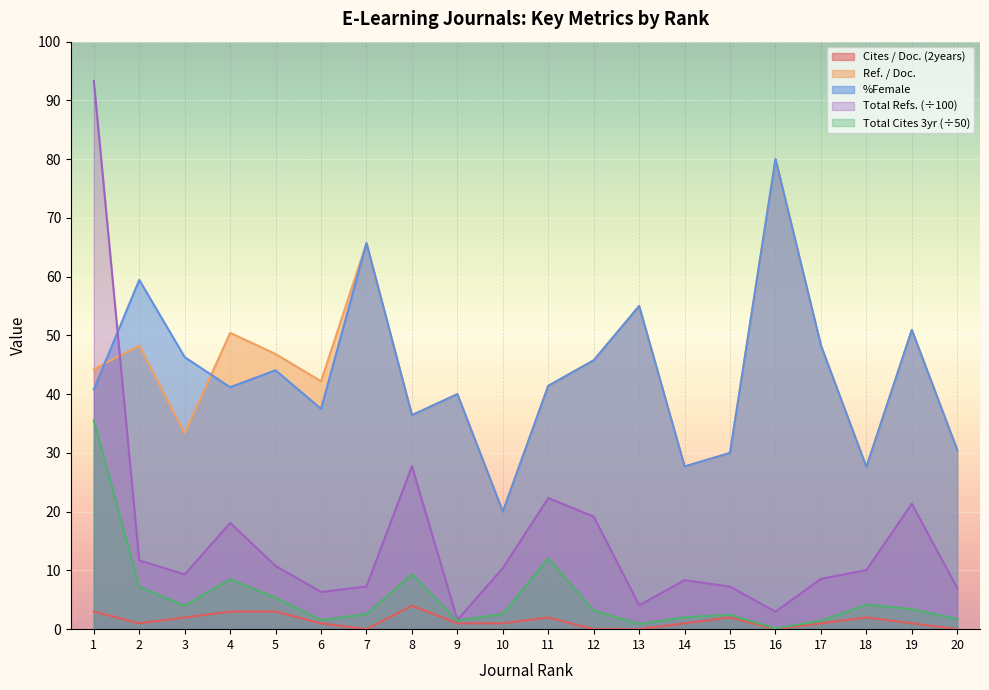

Between 4 and 14, which series saw the biggest shift?

Ref. / Doc.